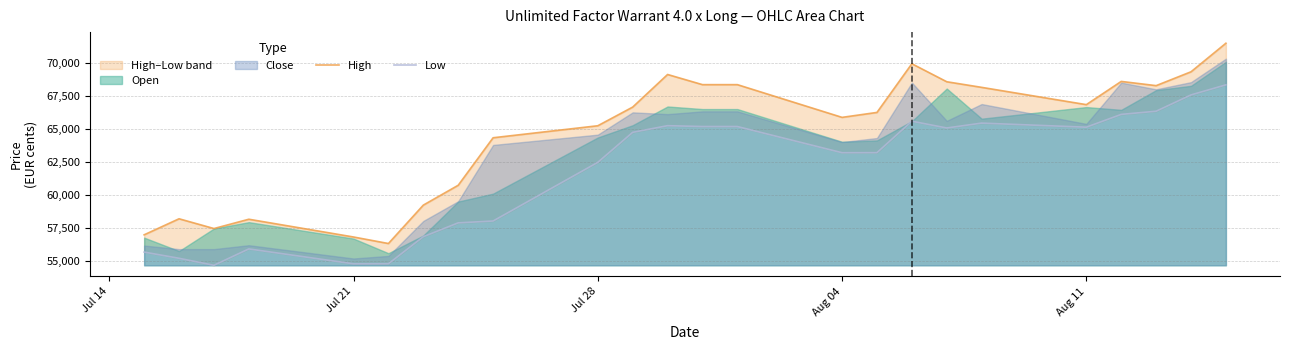

At how many categories does at least one series exceed 59853?

17